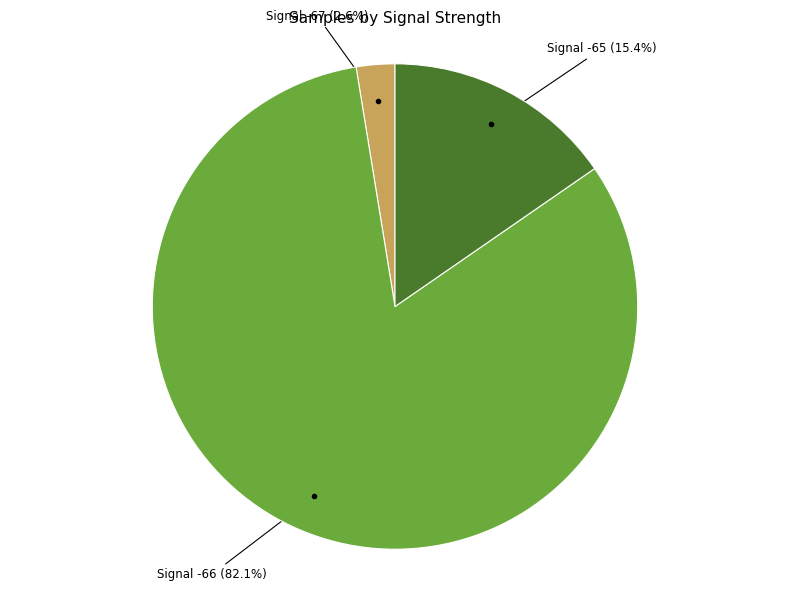

What is the smallest slice in the pie chart?

Signal -67 (2.6%)